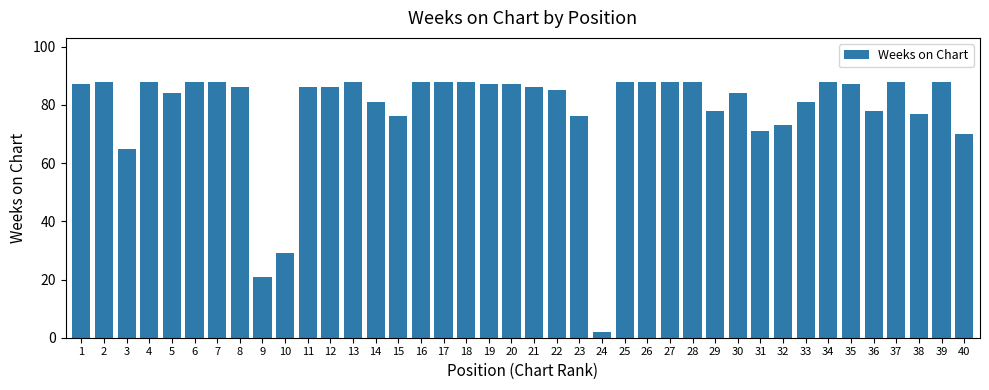

What is the approximate value at 35, to the nearest 5?

85